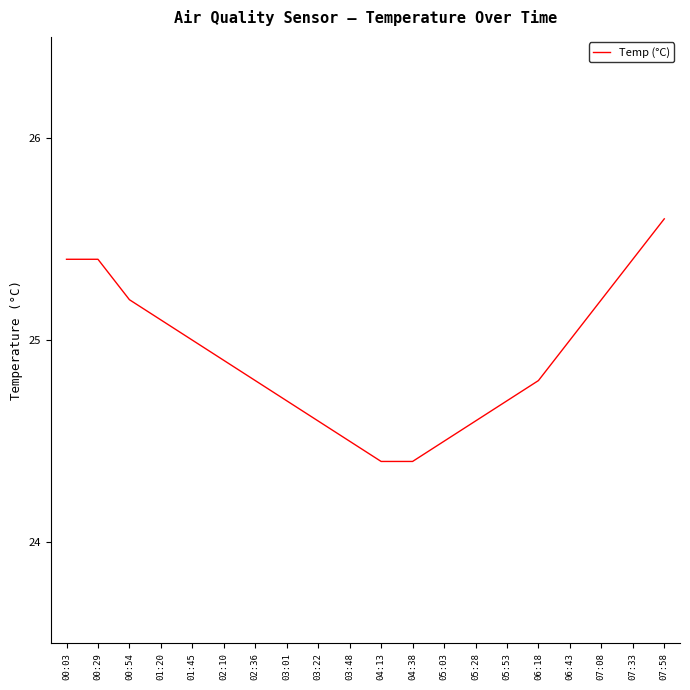

What is the maximum value shown in the chart?

25.6